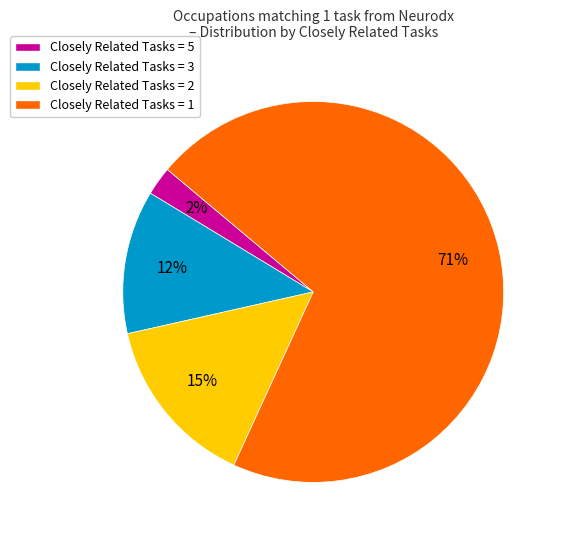

Is Closely Related Tasks = 2 the majority of the pie?

No